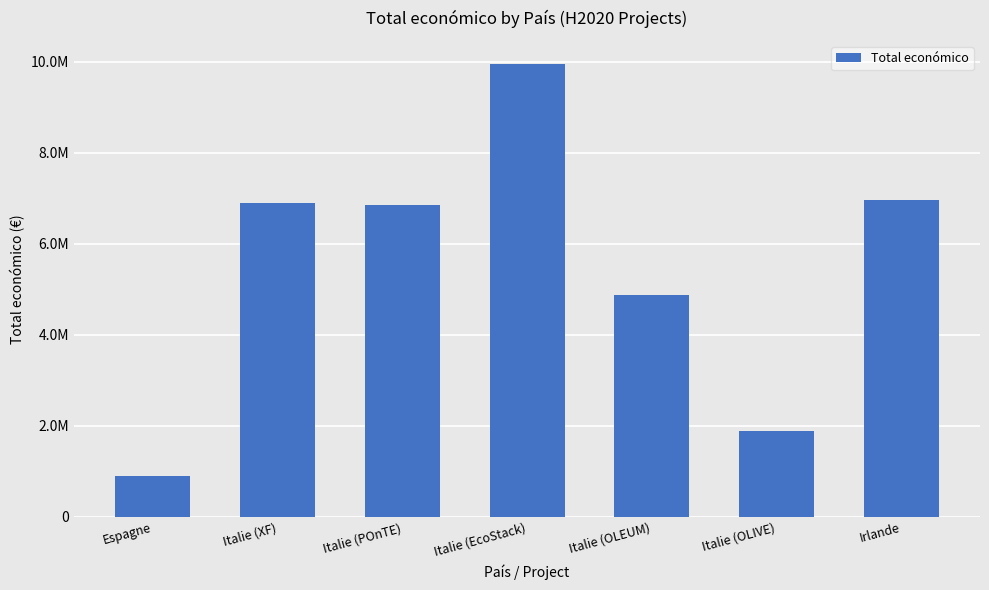

What is the label of the 1st bar from the left?

Espagne